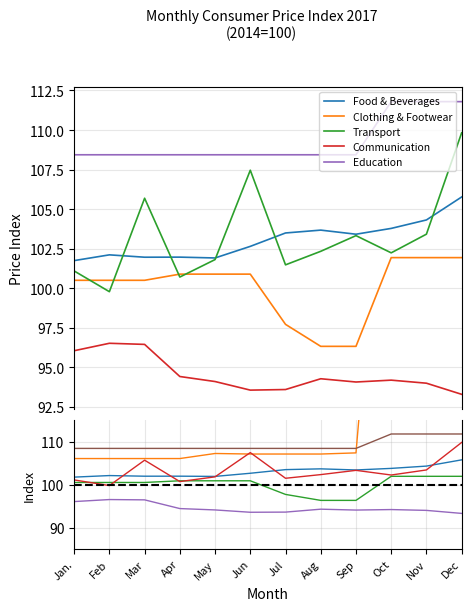

What is the approximate value of Education at Jan.?

108.4